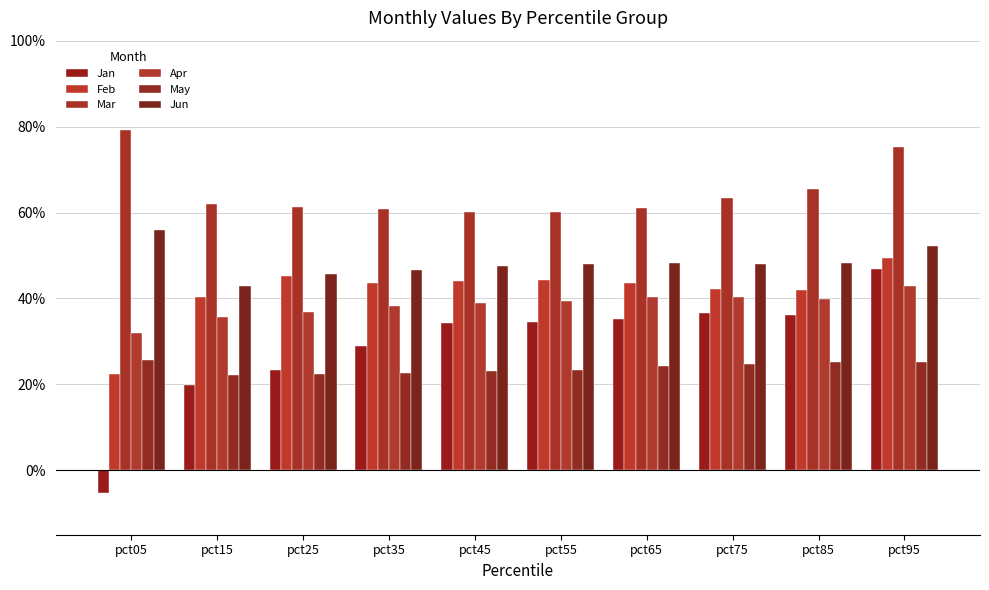

What is the sum of all Apr values?

3.8